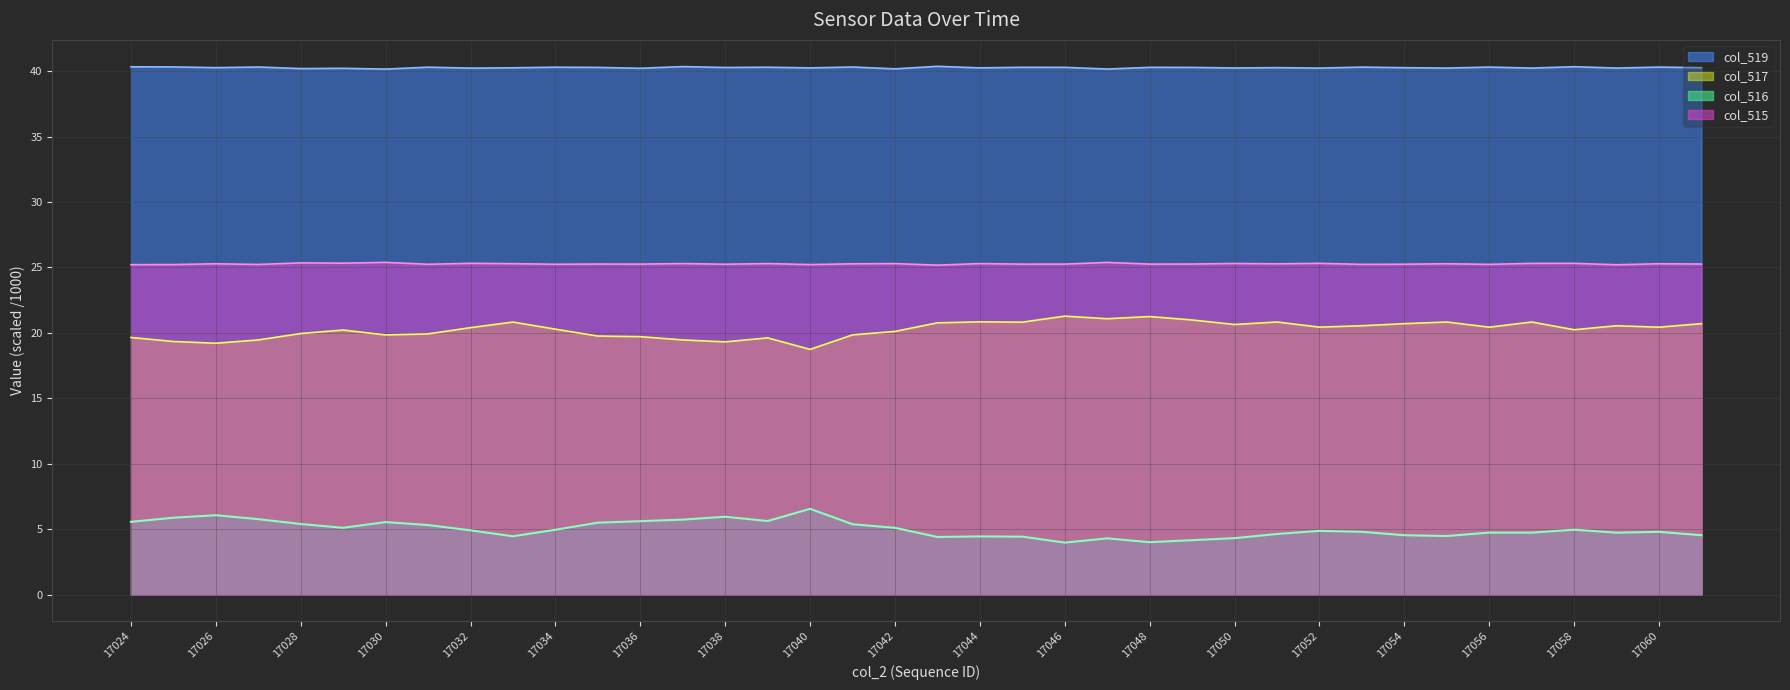

Which series has the widest spread of values?

col_516